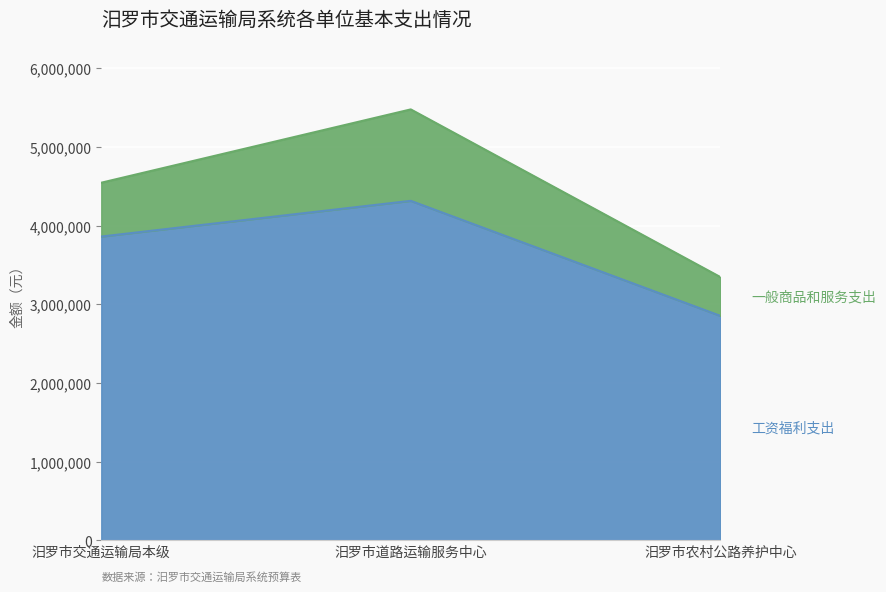

Count the number of values greater than 3861305.

1